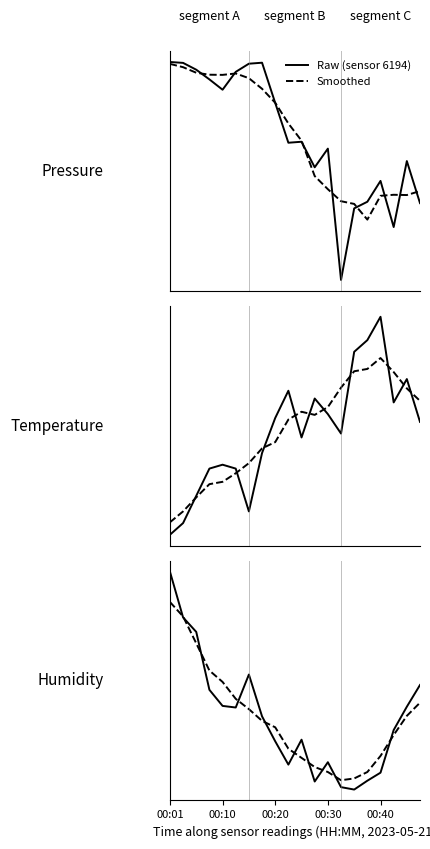

Which series has the largest range (max minus min)?

Raw (sensor 6194)